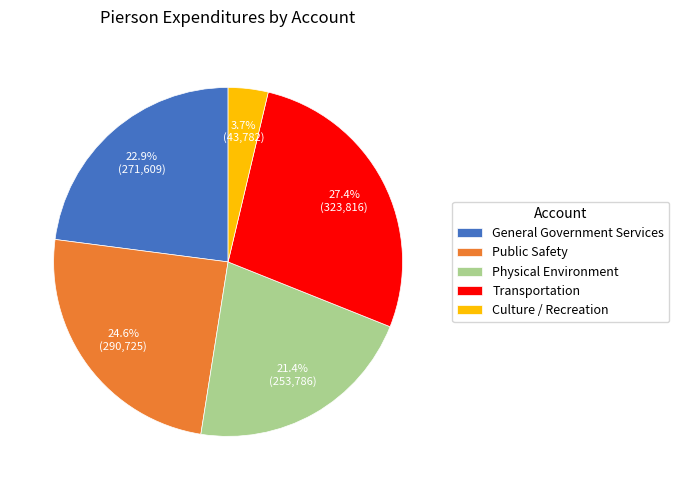

How many slices are in this pie chart?

5